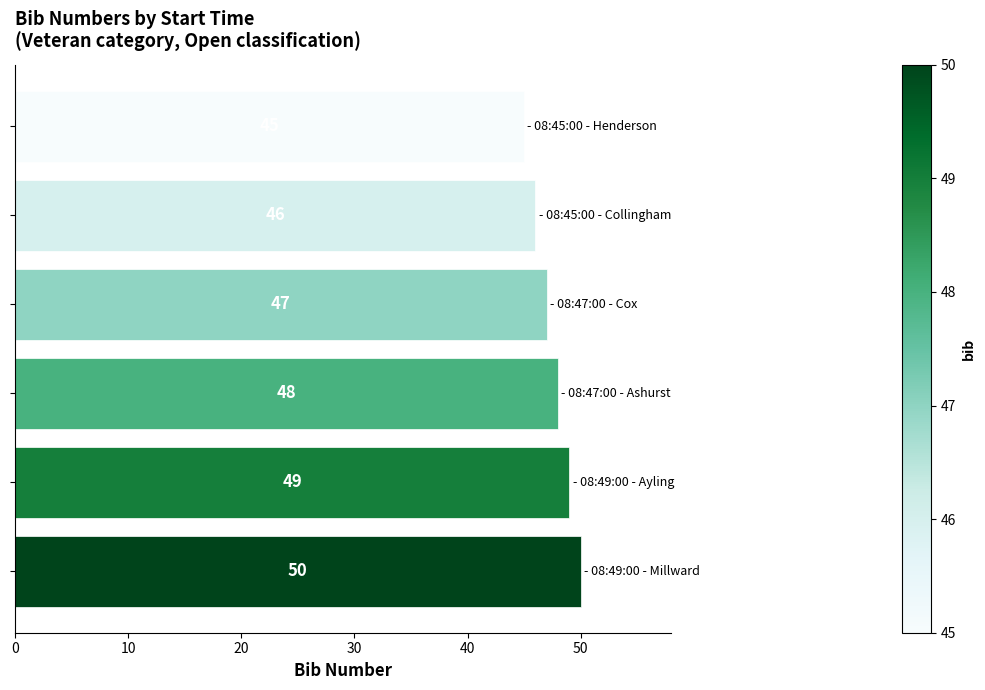

What is the minimum value shown in the chart?

45